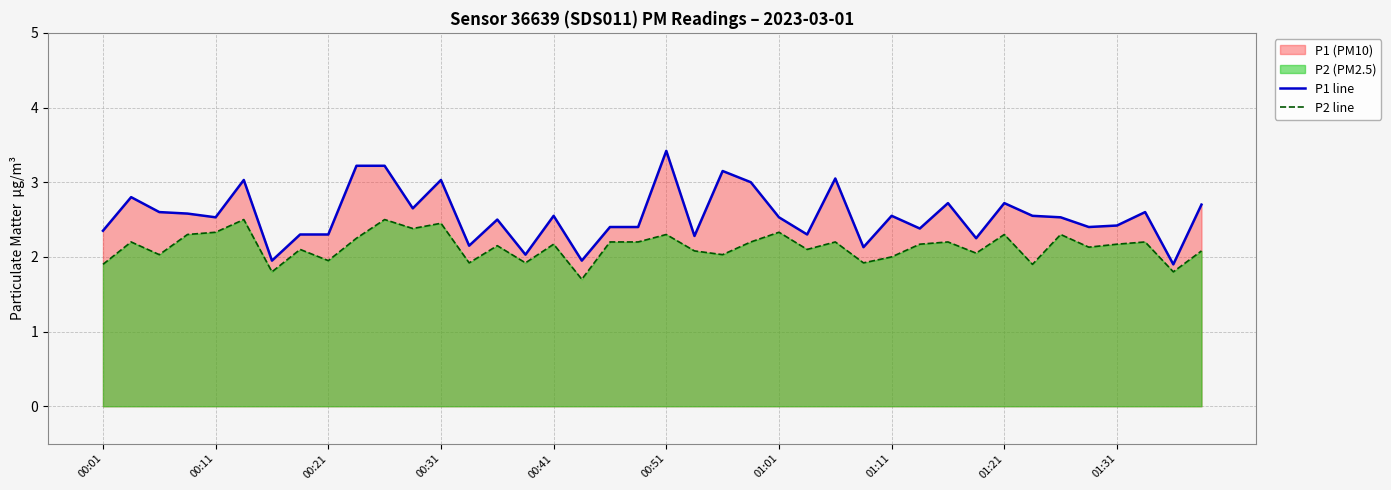

Which series has the largest total across all categories?

P1 line